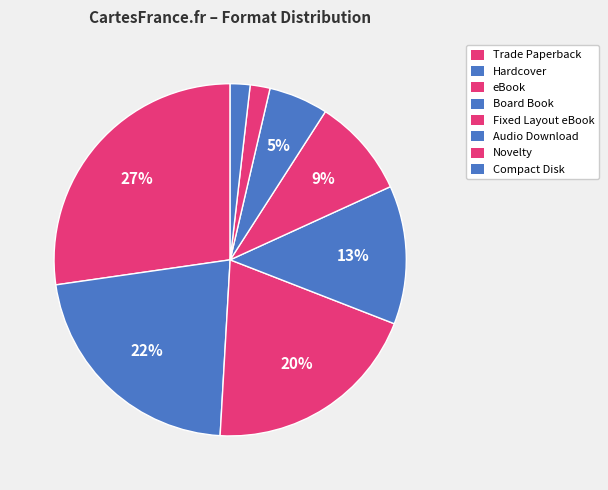

Is Hardcover the majority of the pie?

No